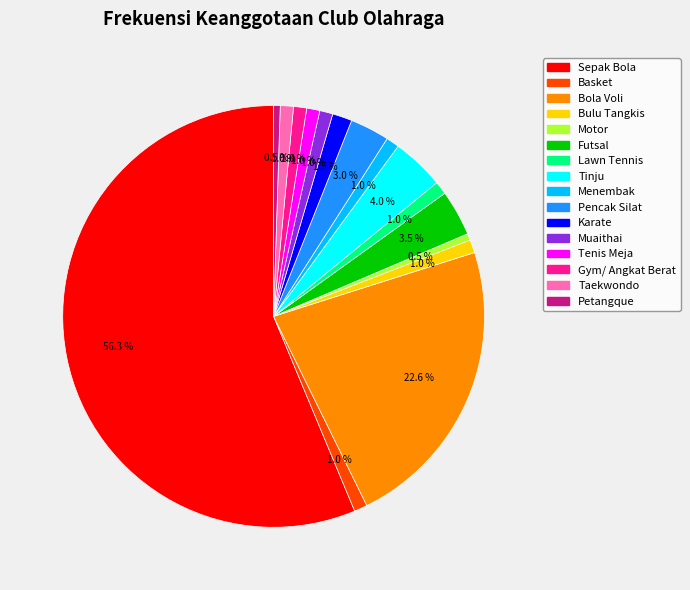

Is the sum of Bola Voli and Motor greater than half?

No